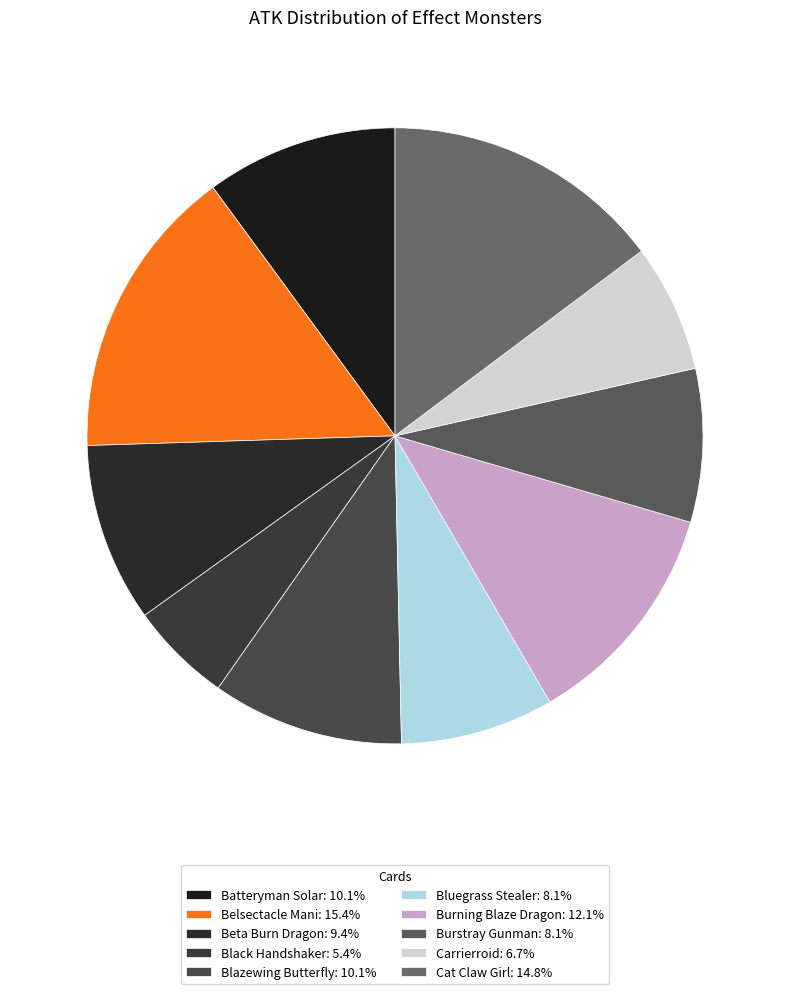

To the nearest percent, what is the combined percentage of Belsectacle Mani and Cat Claw Girl?

30%